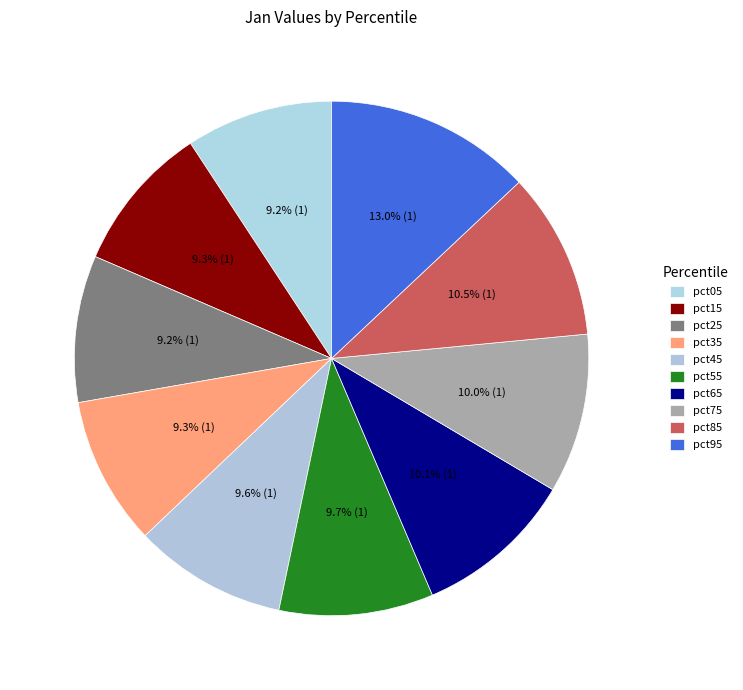

How many slices are in this pie chart?

10